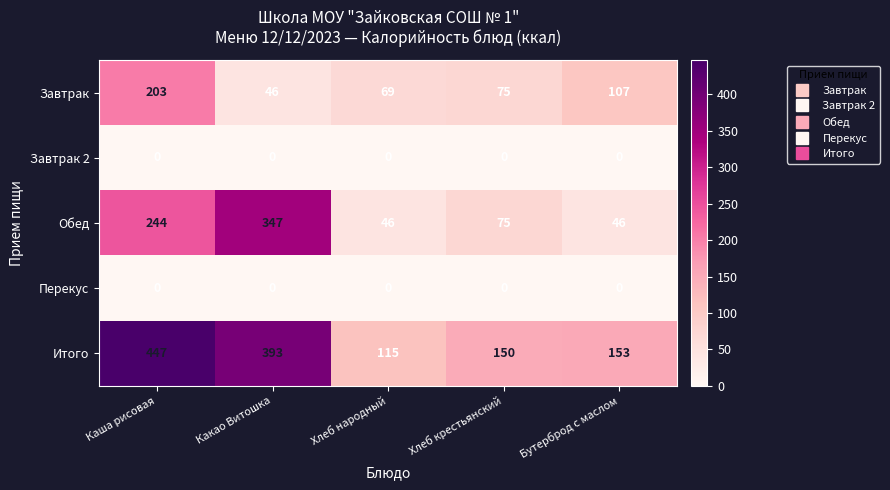

Which series has the widest spread of values?

Итого